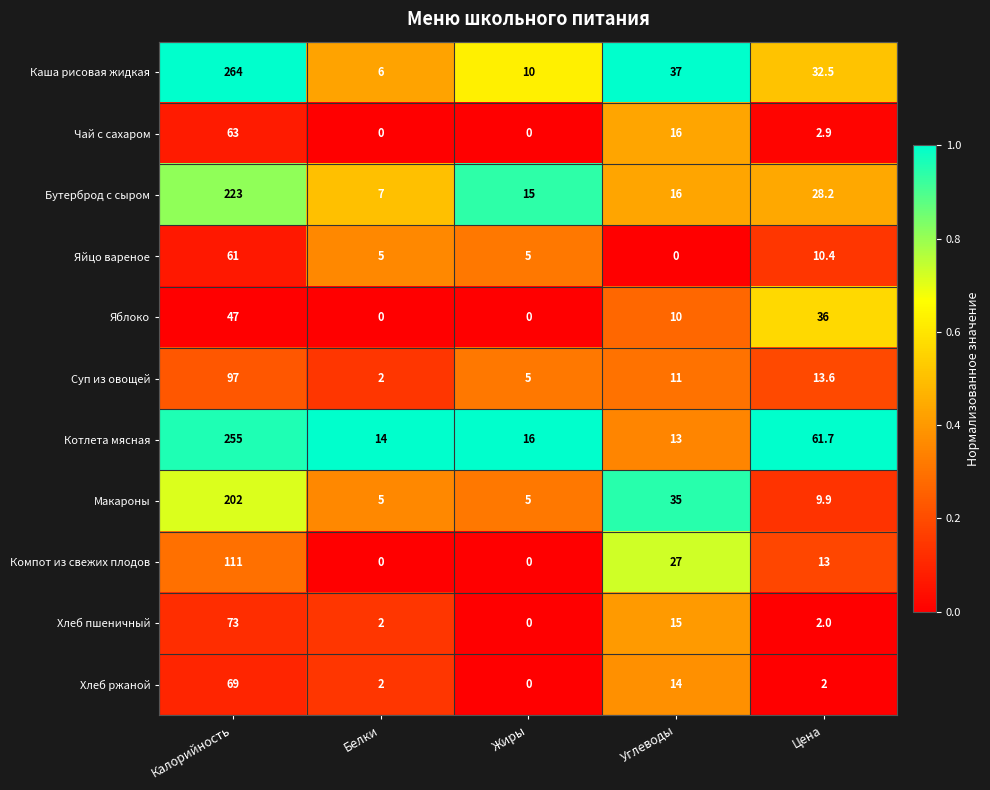

True or false: Чай с сахаром has a value of 63.0 at Калорийность.

True